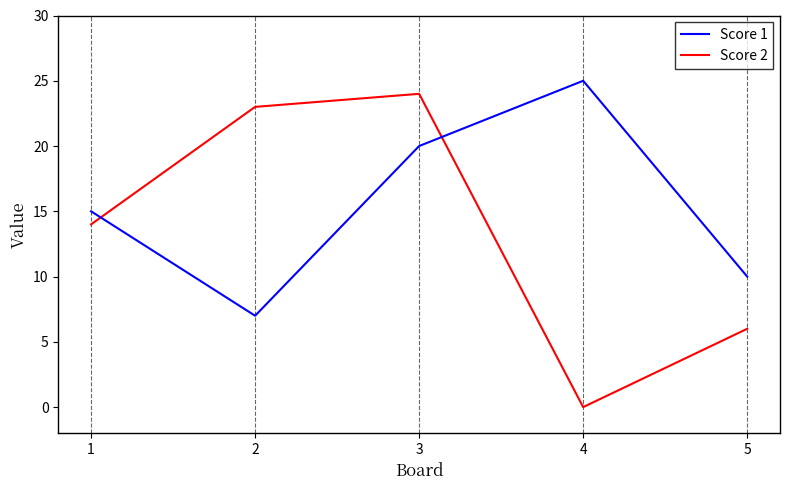

Which series ends up on top after the final intersection of Score 1 and Score 2?

Score 1